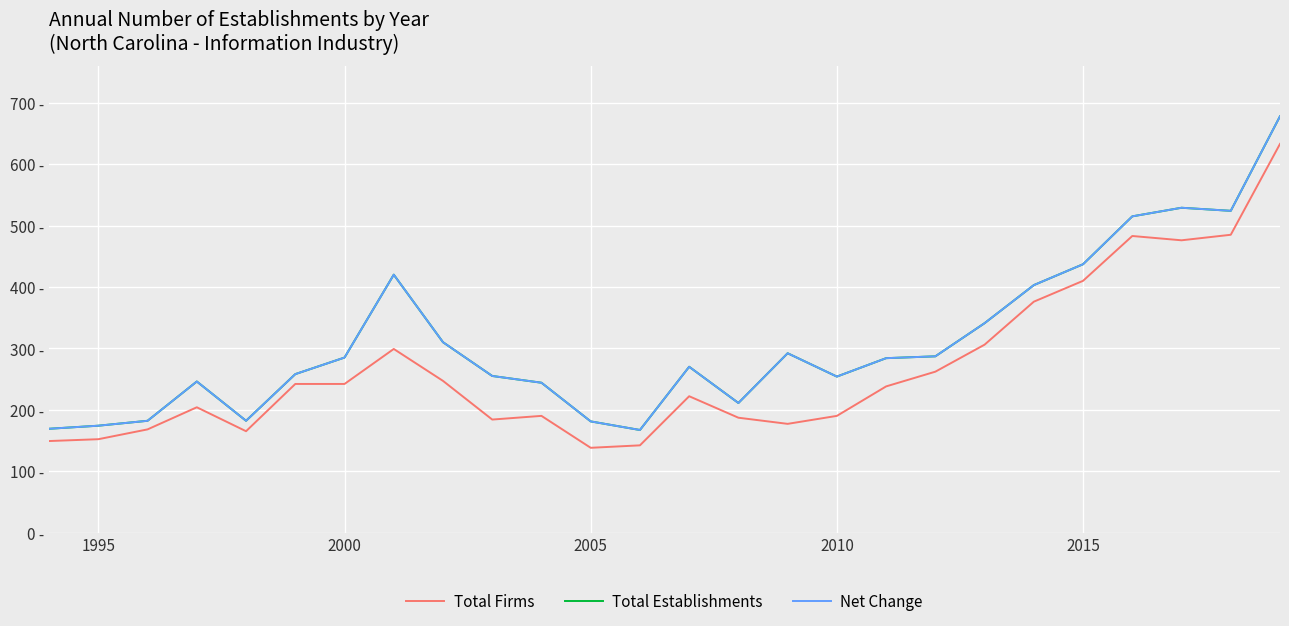

Reading left to right, transcribe all the data shown in this chart.

Total Firms: 149	152	168	204	165	242	242	299	247	184	190	138	142	222	187	177	190	238	262	306	376	410	483	476	485	633
Total Establishments: 169	174	182	246	182	258	285	420	310	255	244	181	167	270	211	292	254	284	287	341	403	437	515	529	524	678
Net Change: 169	174	182	246	182	258	285	420	310	255	244	181	167	270	211	292	254	284	287	341	403	437	515	529	524	678